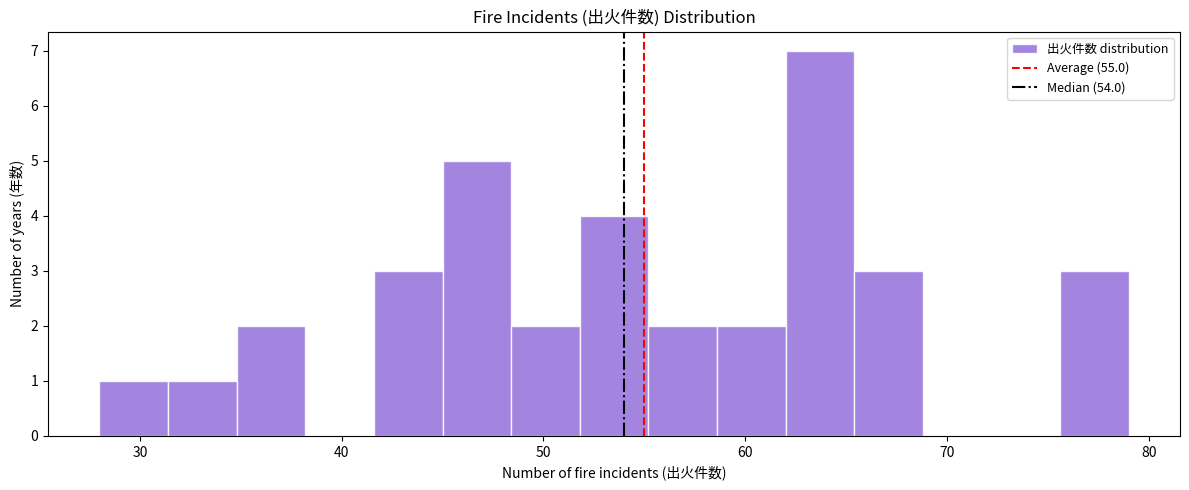

Read against the x-axis, roughly where is the centre of the tallest bar?

64